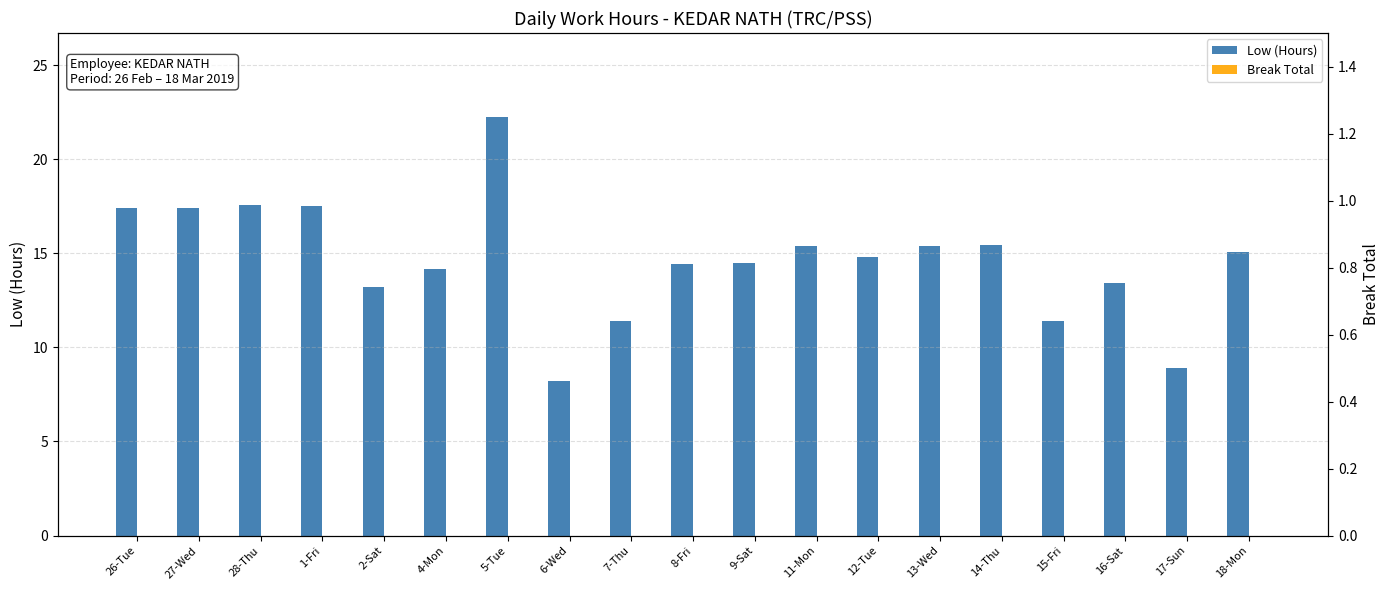

How many series are shown in this chart?

2